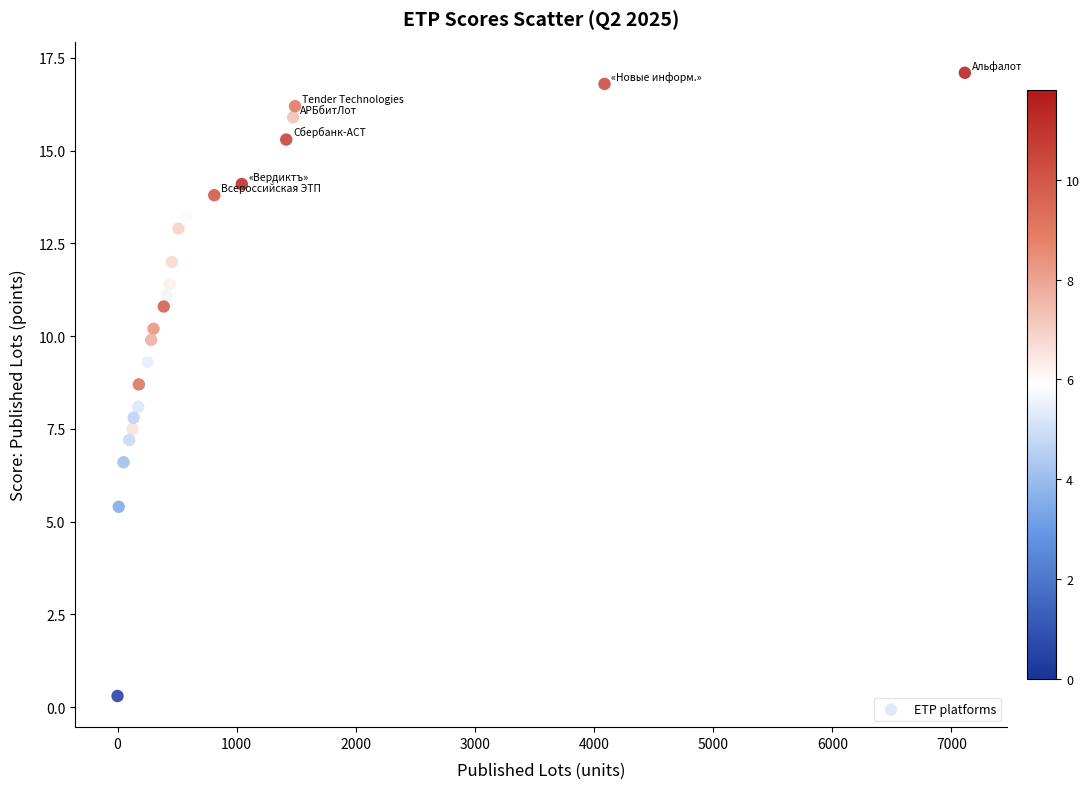

What is the range of Y values (max minus min)?

16.8